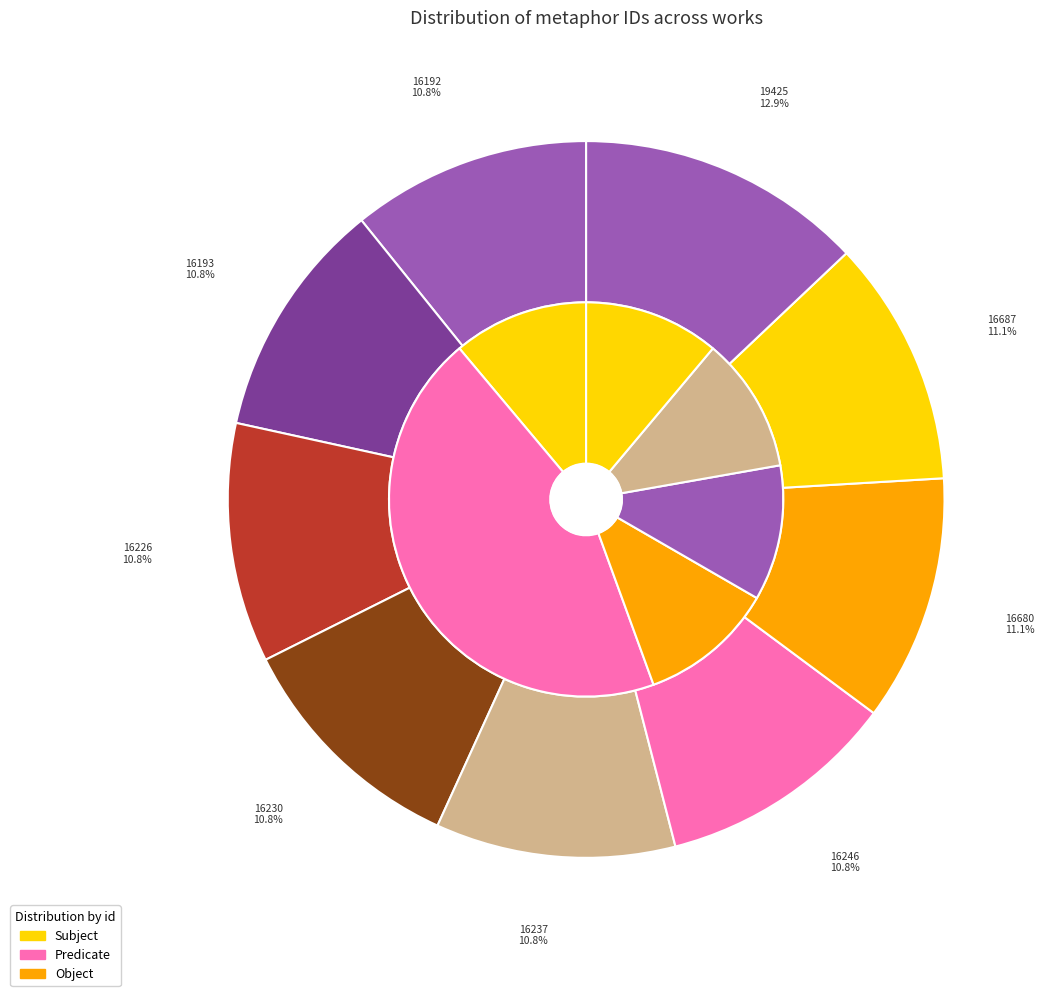

What percentage is the 19425 slice, to the nearest percent?

13%